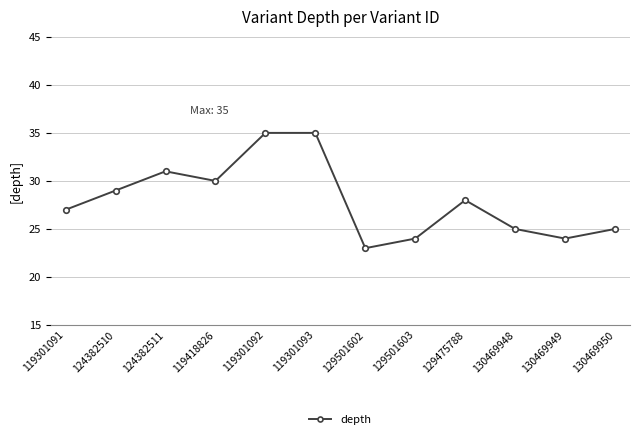

How many series are shown in this chart?

1